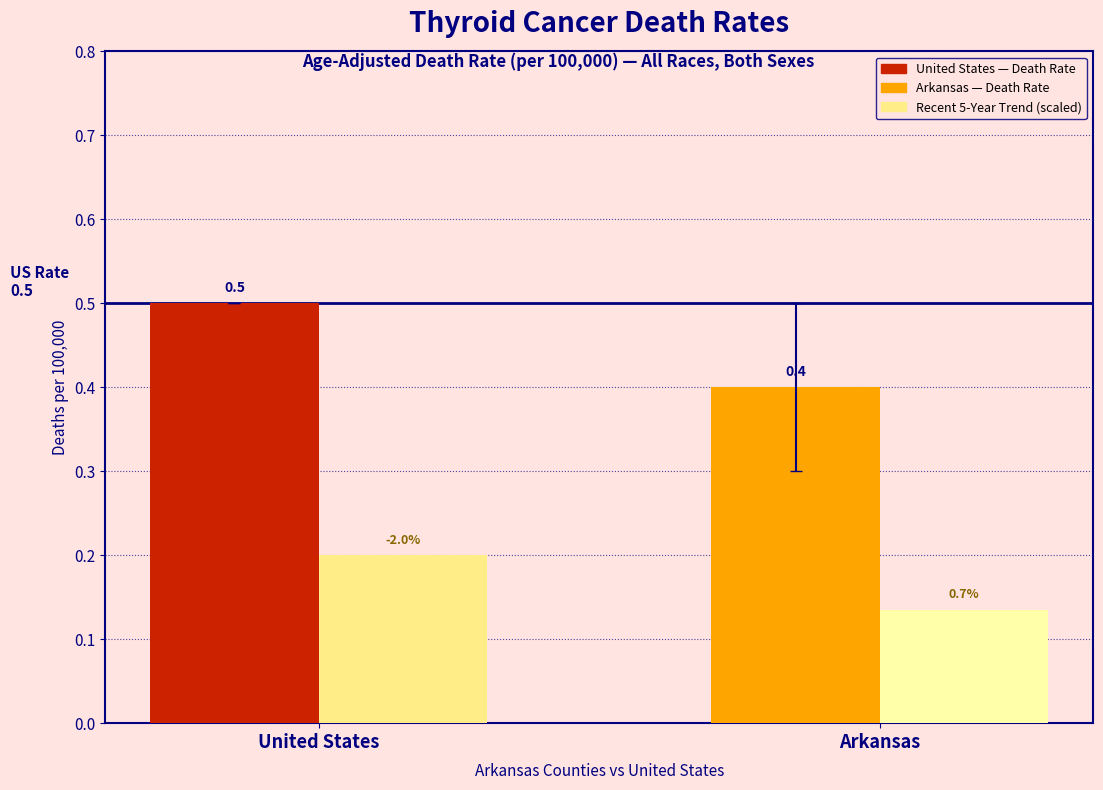

Which label corresponds to the smallest value in the chart?

Arkansas